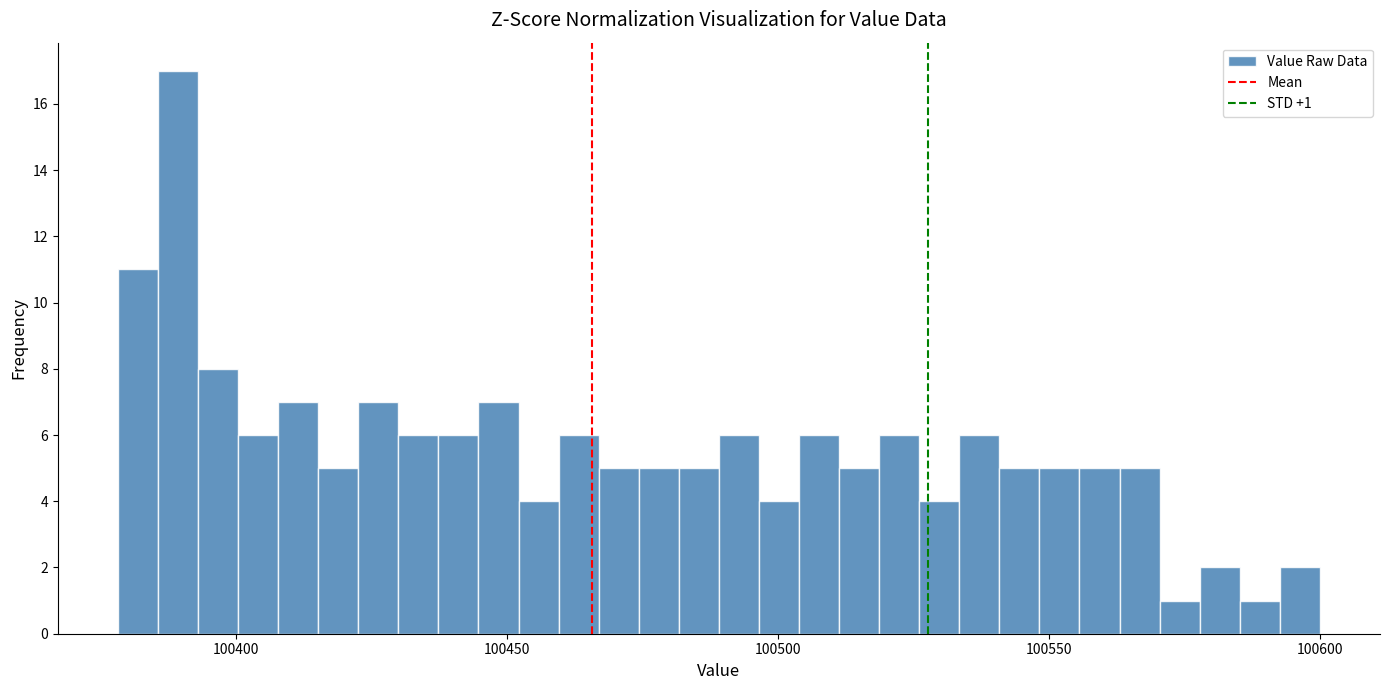

Read against the x-axis, roughly where is the centre of the tallest bar?

100390